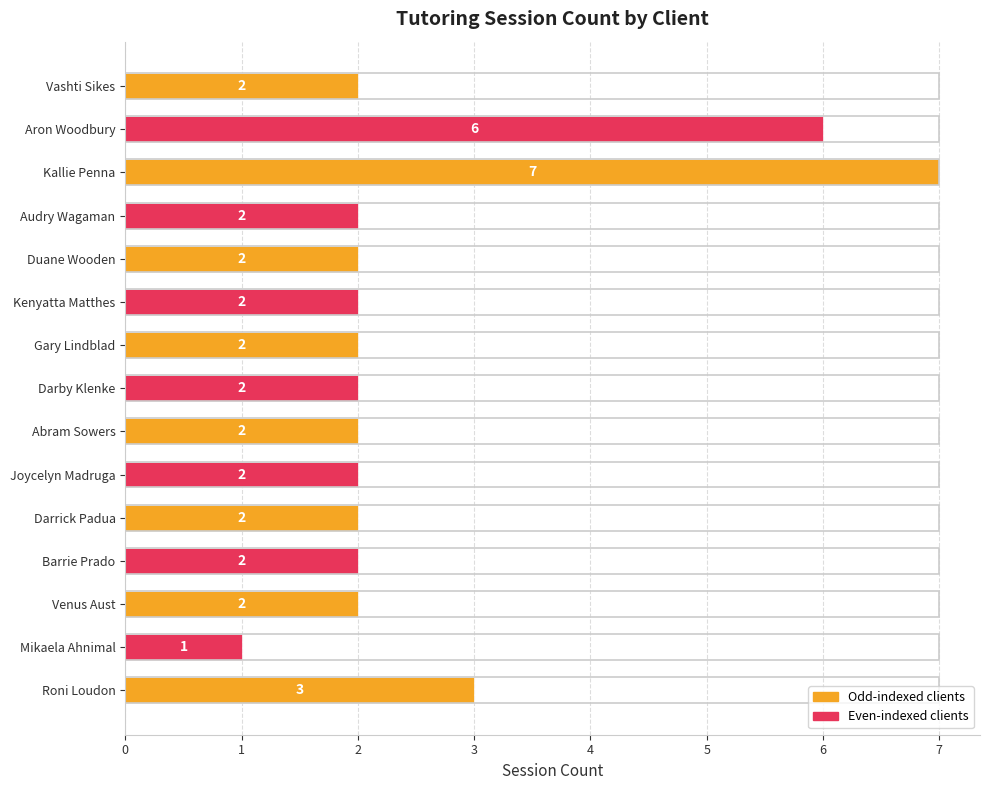

What is the maximum value shown in the chart?

7